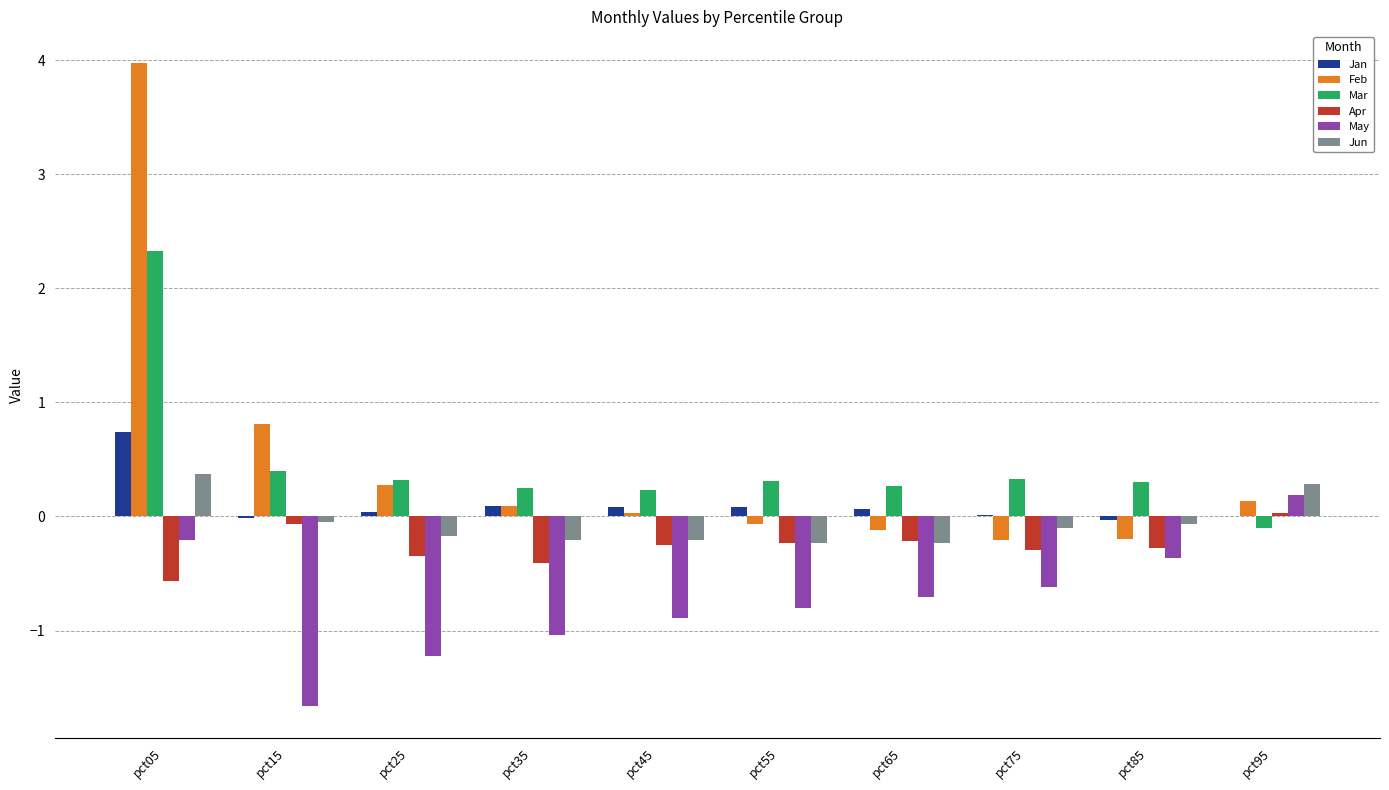

How many series are shown in this chart?

6